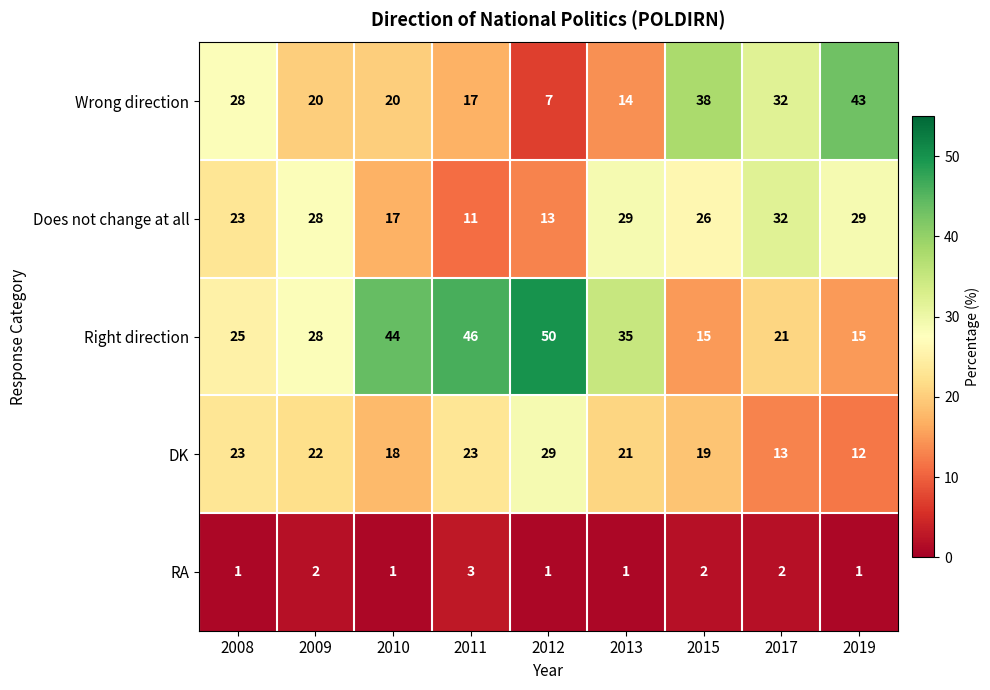

What is the sum of all Wrong direction values?

219